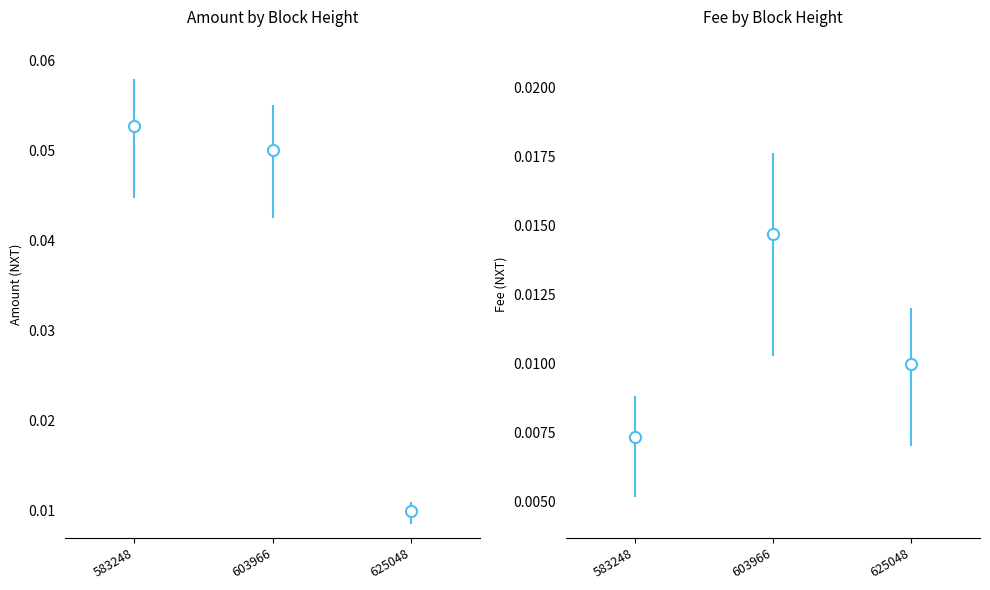

Which category has the highest value in the Amount series?

583248